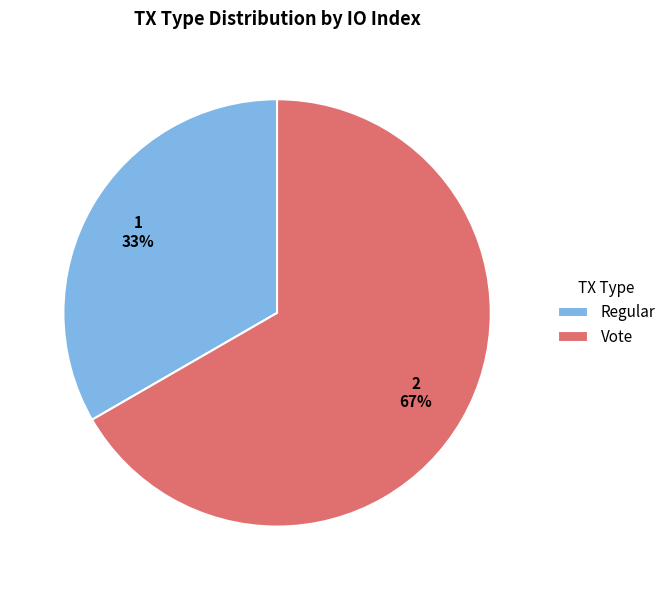

Count the number of slices in the pie.

2